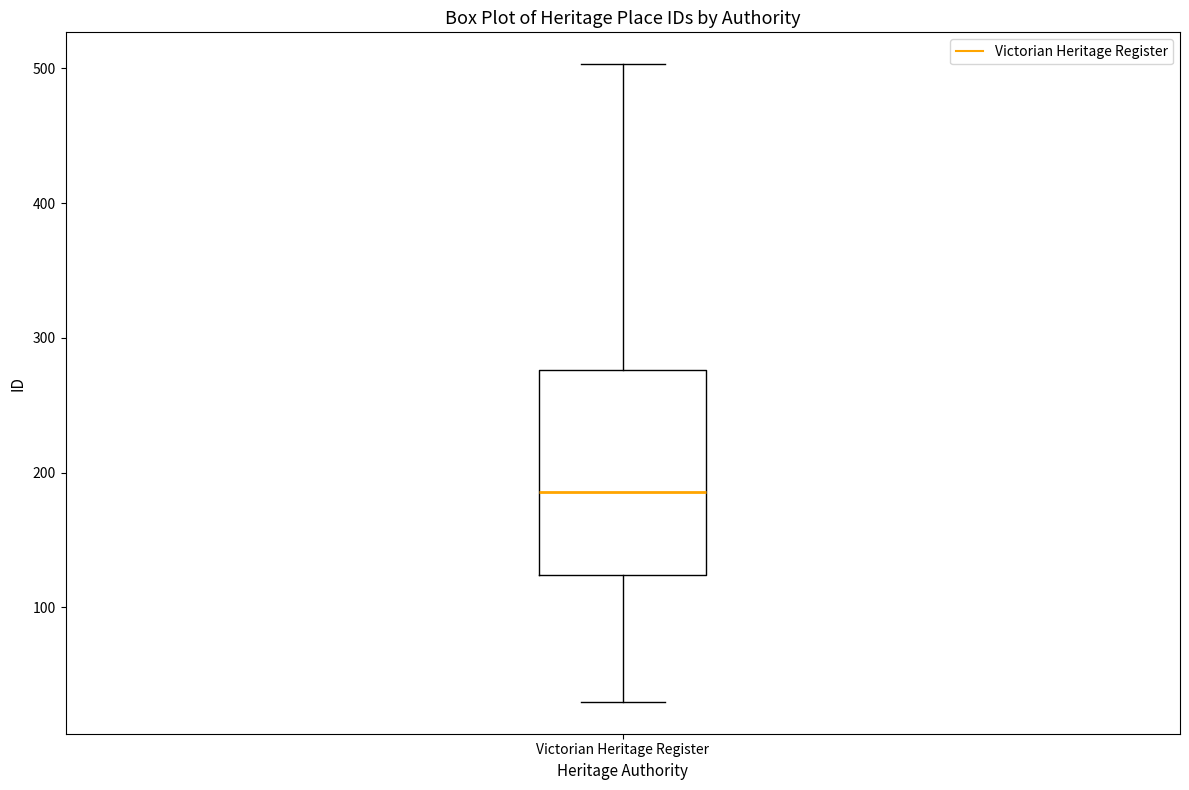

Transcribe this box plot: give where the median line is, the range the box spans, and where the two whiskers end, as read against the y-axis. The values are not printed on the chart, so give them approximately, as read against the axis.

median 190, box 120 to 280, whiskers 30 to 500